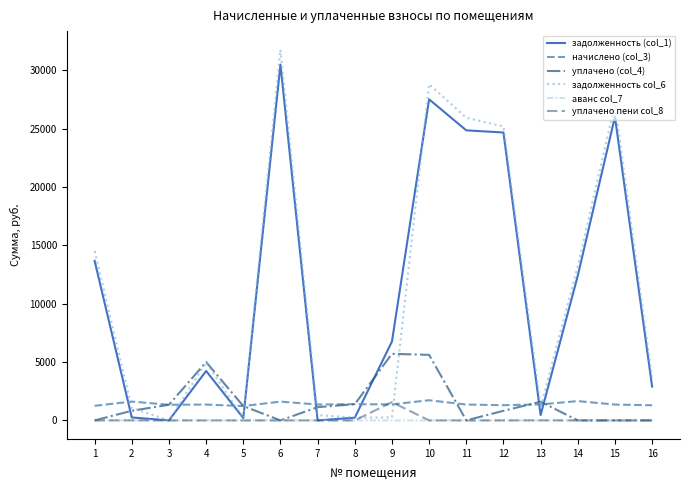

The аванс col_7 series shows 0.0 at 14. True or false?

True